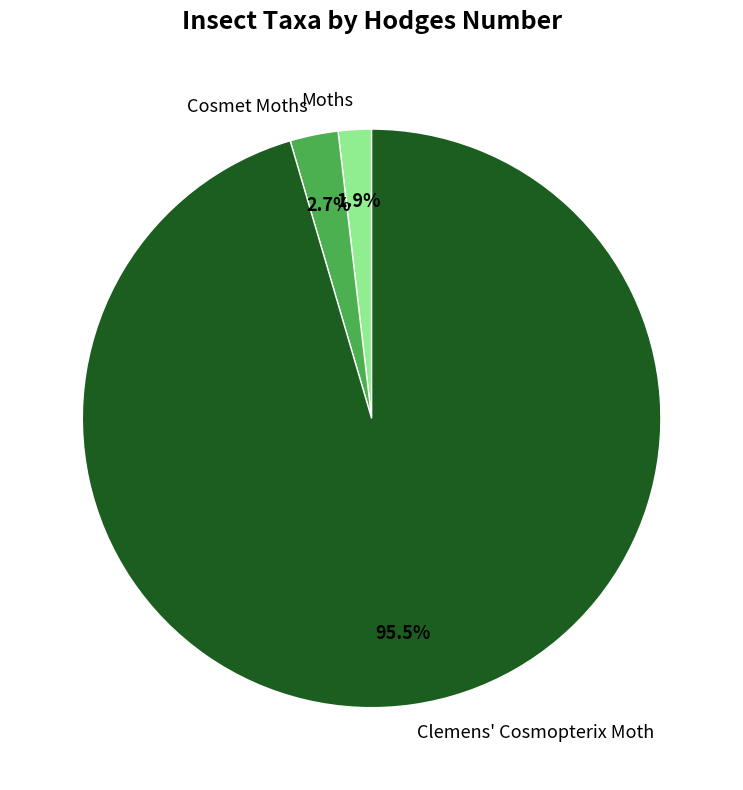

How many segments does this pie chart have?

3